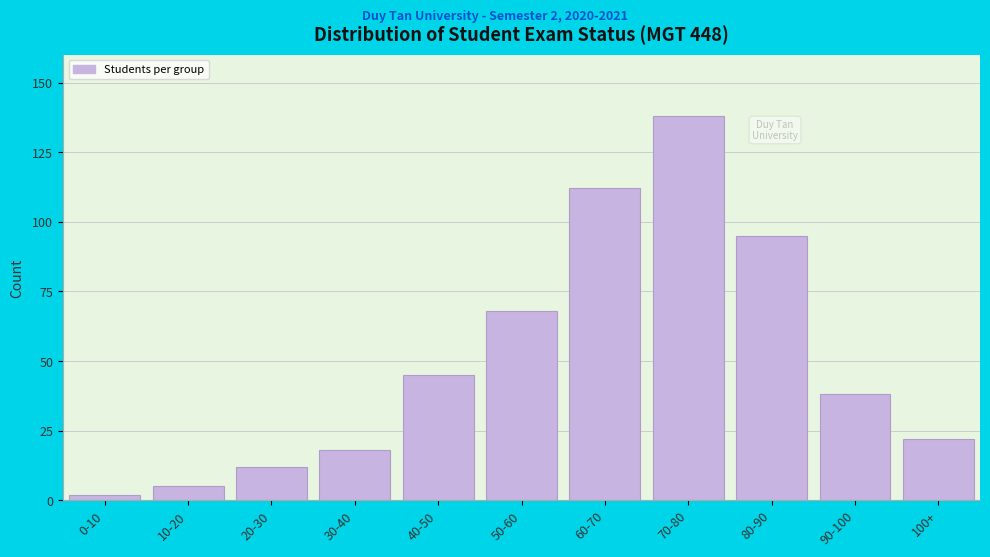

Reading left to right, what are all the values shown in this chart?

2	5	12	18	45	68	112	138	95	38	22